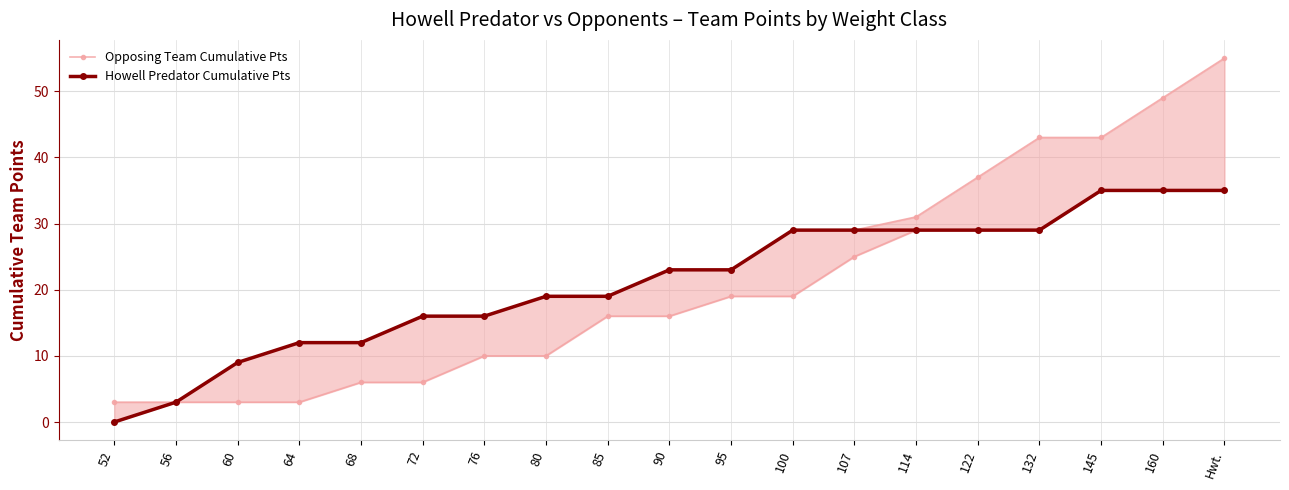

Does the chart have visible grid lines?

Yes